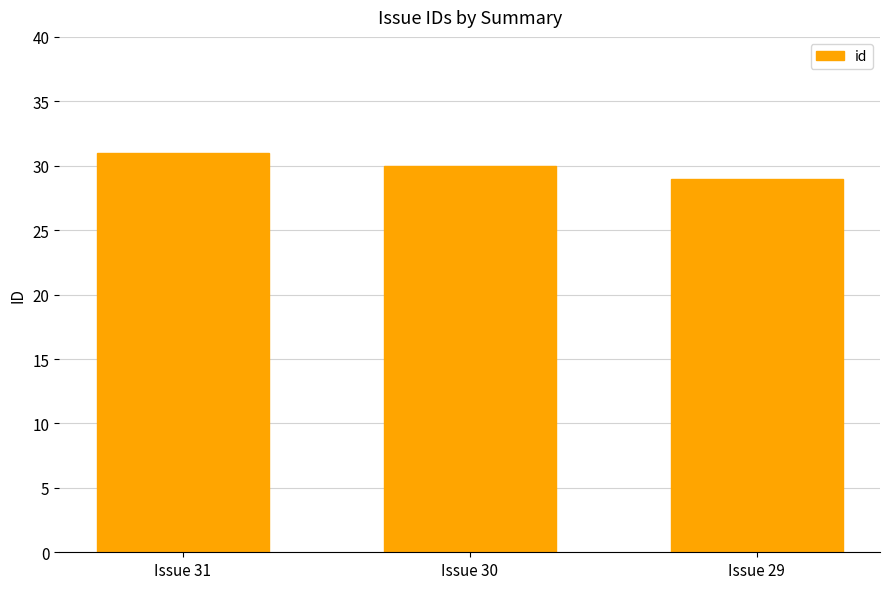

Reading left to right, extract all data points from this chart.

Issue 31=31	Issue 30=30	Issue 29=29